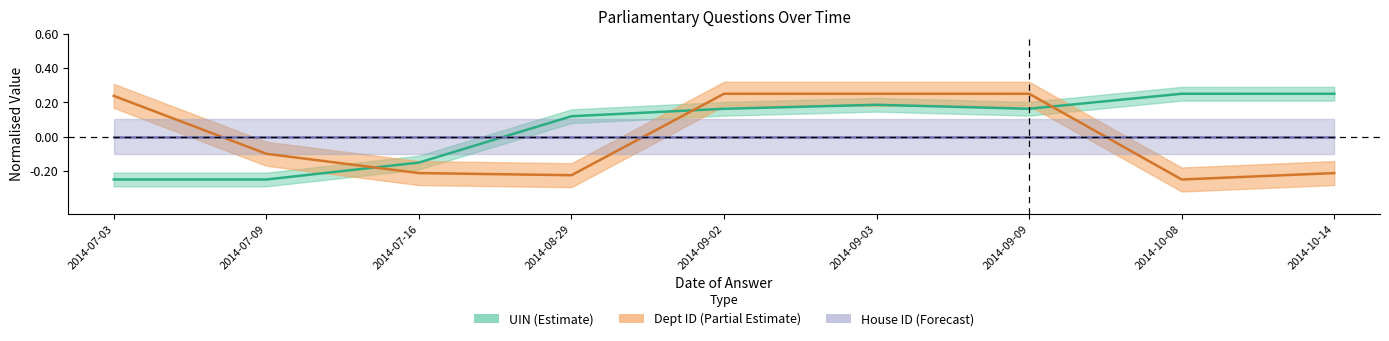

Rank the categories by dept_id value from highest to lowest.

2014-09-02, 2014-09-03, 2014-09-09, 2014-07-03, 2014-07-09, 2014-07-16, 2014-10-14, 2014-08-29, 2014-10-08